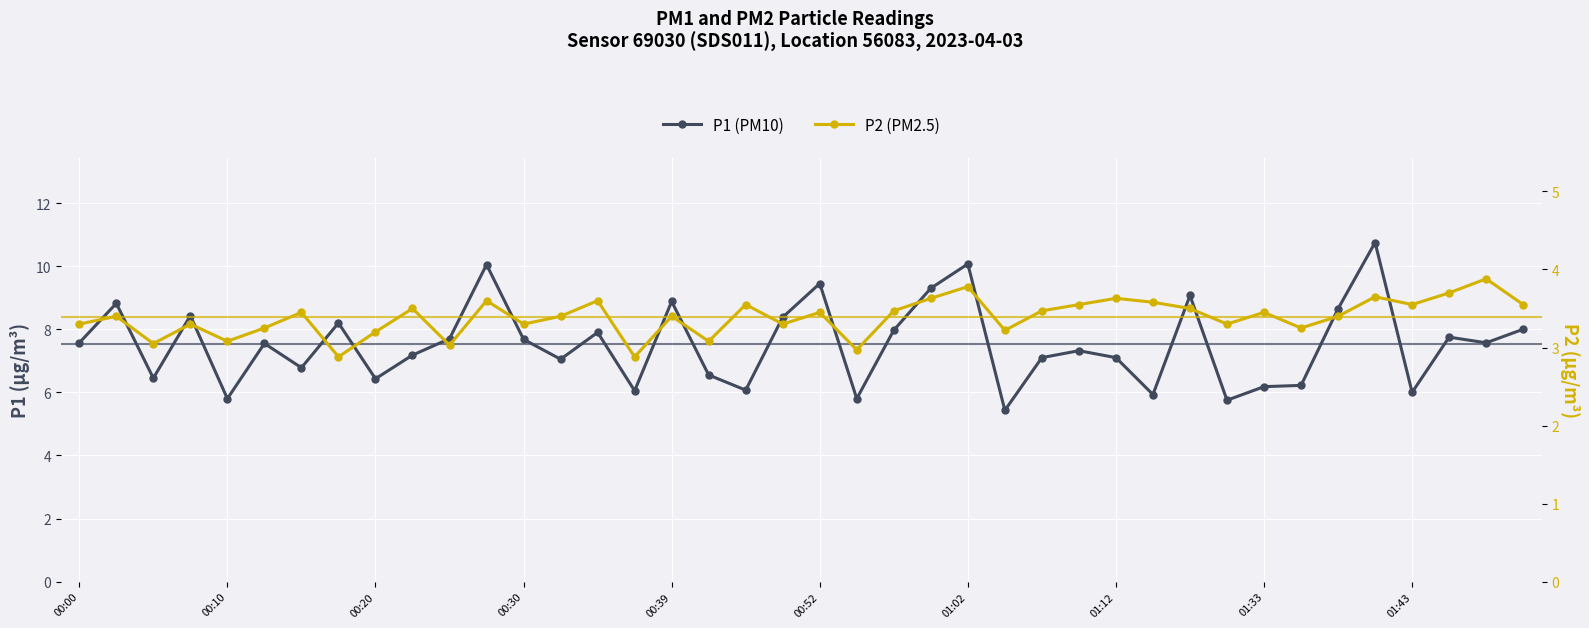

What is the difference between the second highest and second lowest values in the P2 (PM2.5) series?

0.9